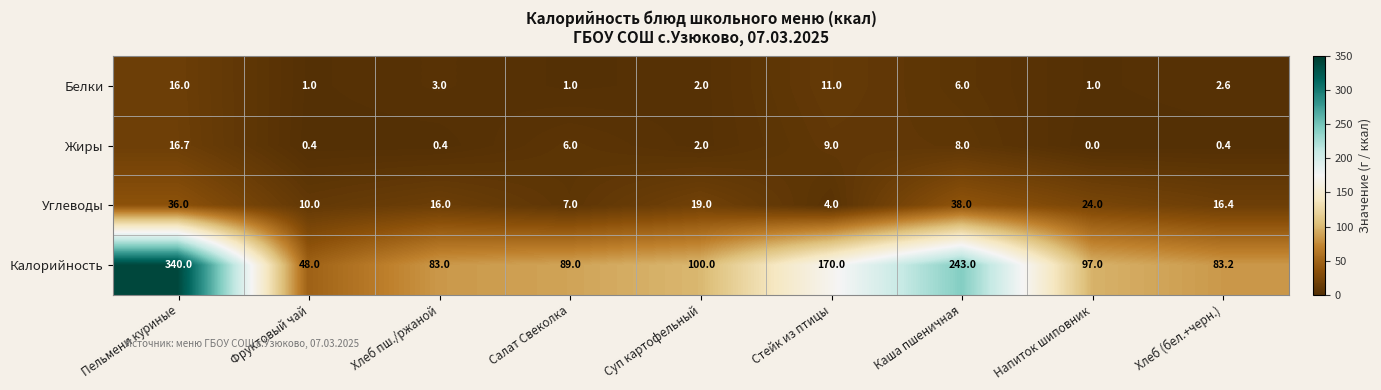

List the labels in order of Углеводы value, smallest first.

Стейк из птицы, Салат Свеколка, Фруктовый чай, Хлеб пш./ржаной, Хлеб (бел.+черн.), Суп картофельный, Напиток шиповник, Пельмени куриные, Каша пшеничная